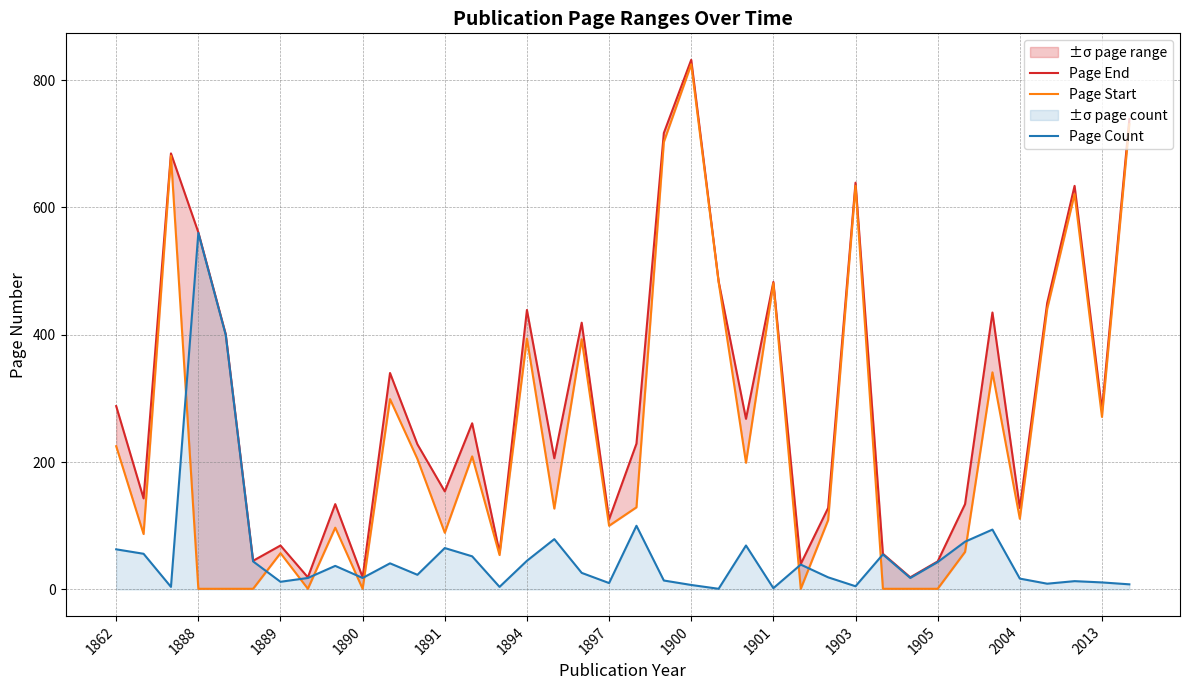

What is the maximum value shown in the chart?

832